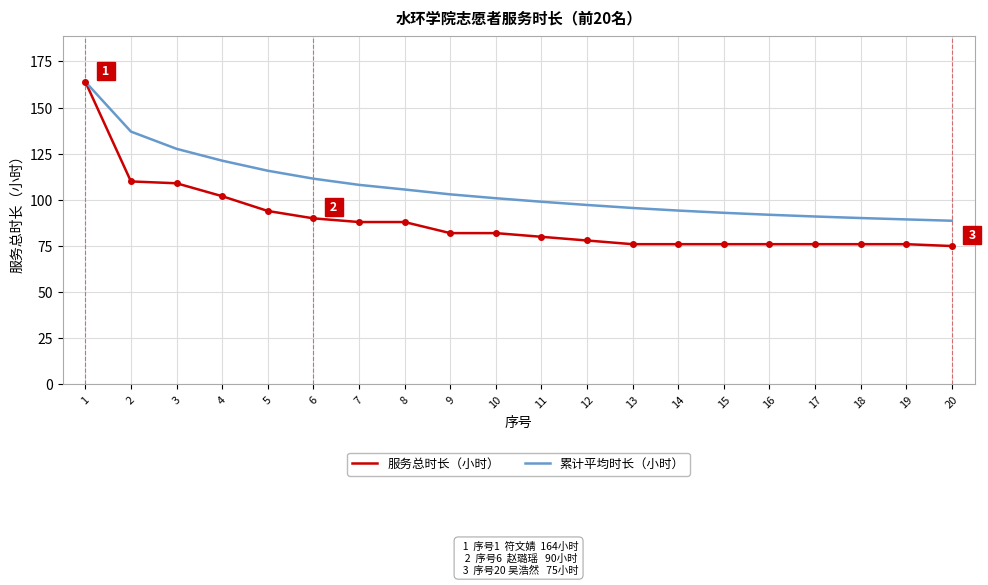

The value of 累计平均时长（小时） at 17 is 91.0. True or false?

True